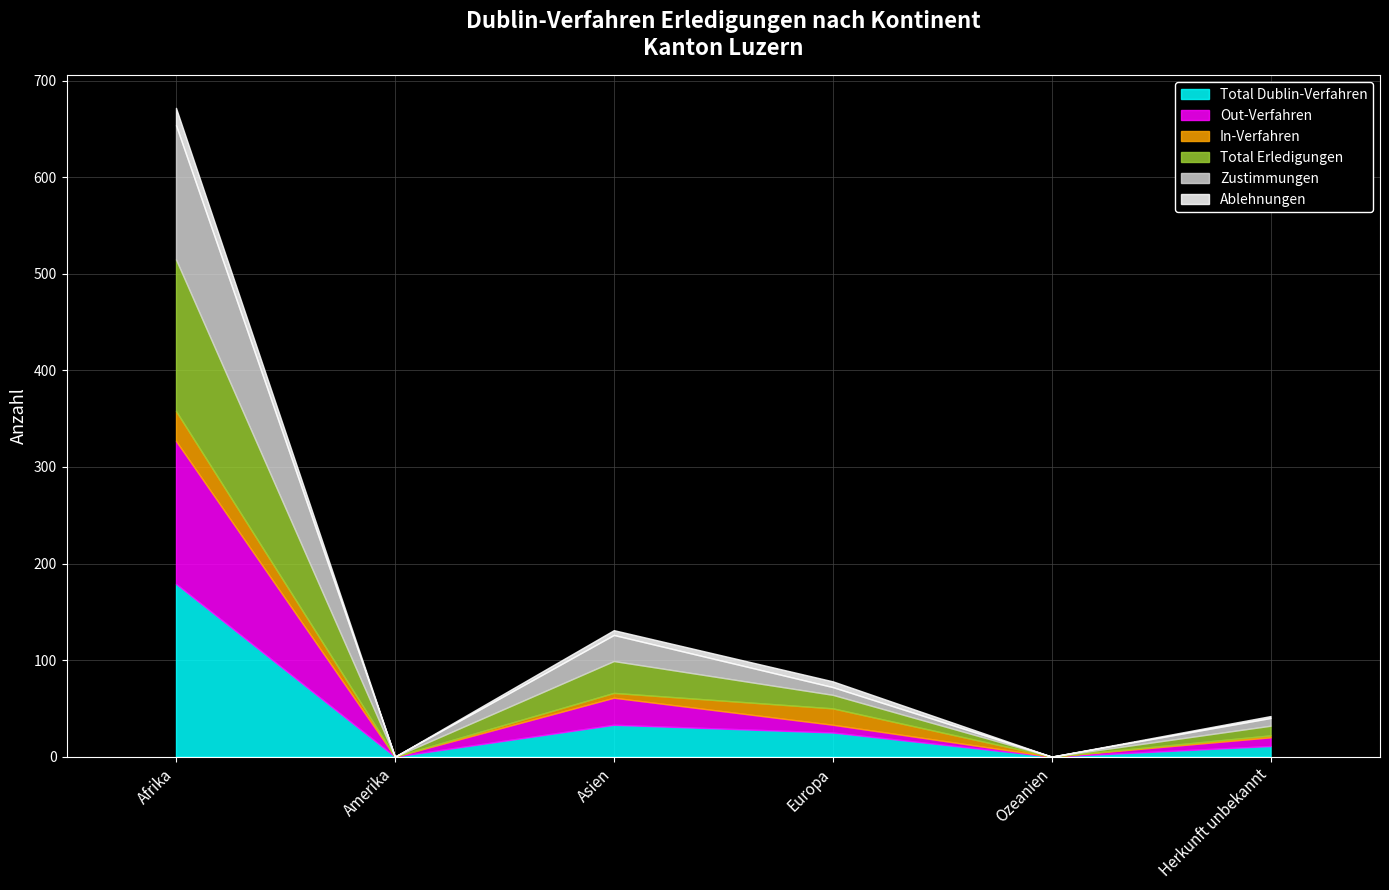

What is the label of the 5th point from the right?

Amerika